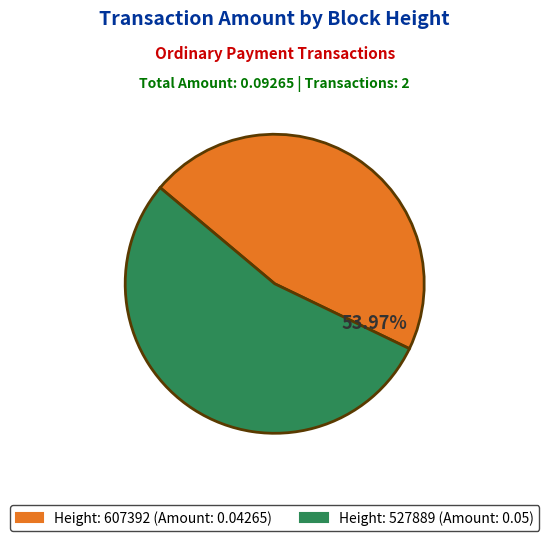

How many segments does this pie chart have?

2